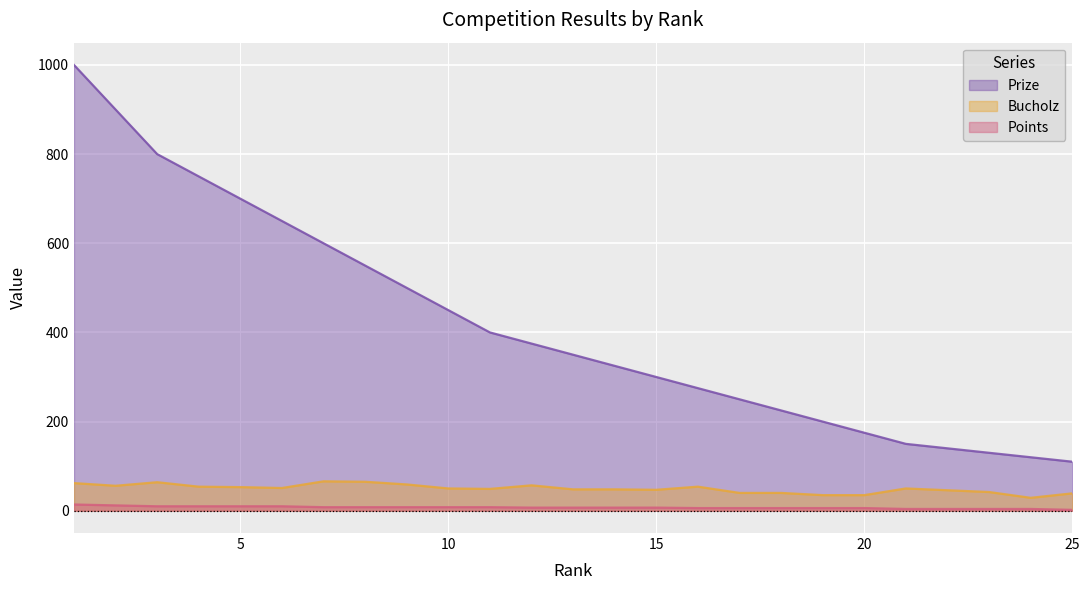

At which category is the sum across all series the highest?

1